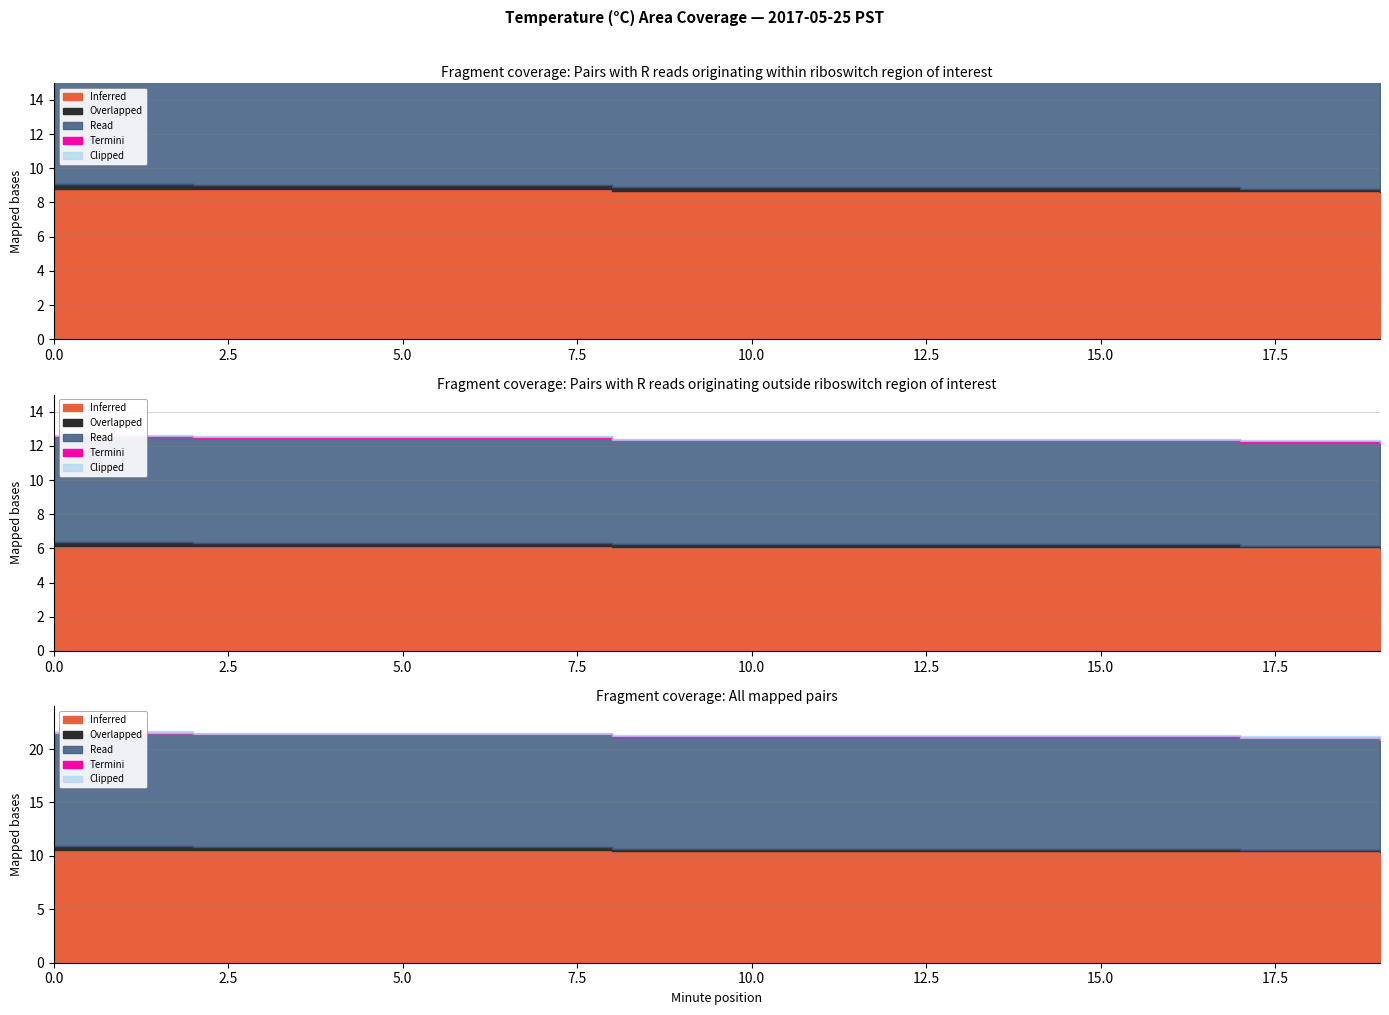

True or false: Clipped and Read cross at least once.

False